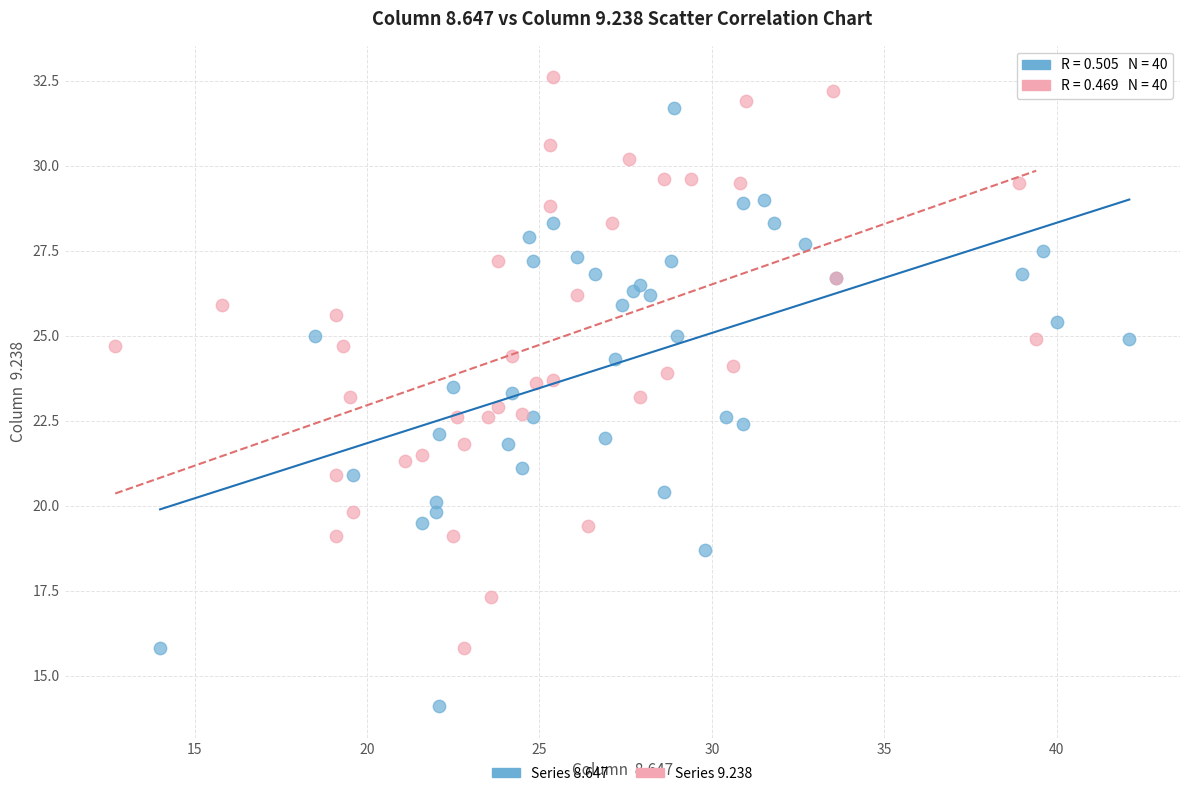

Which series reaches the maximum Y coordinate?

Series 9.238